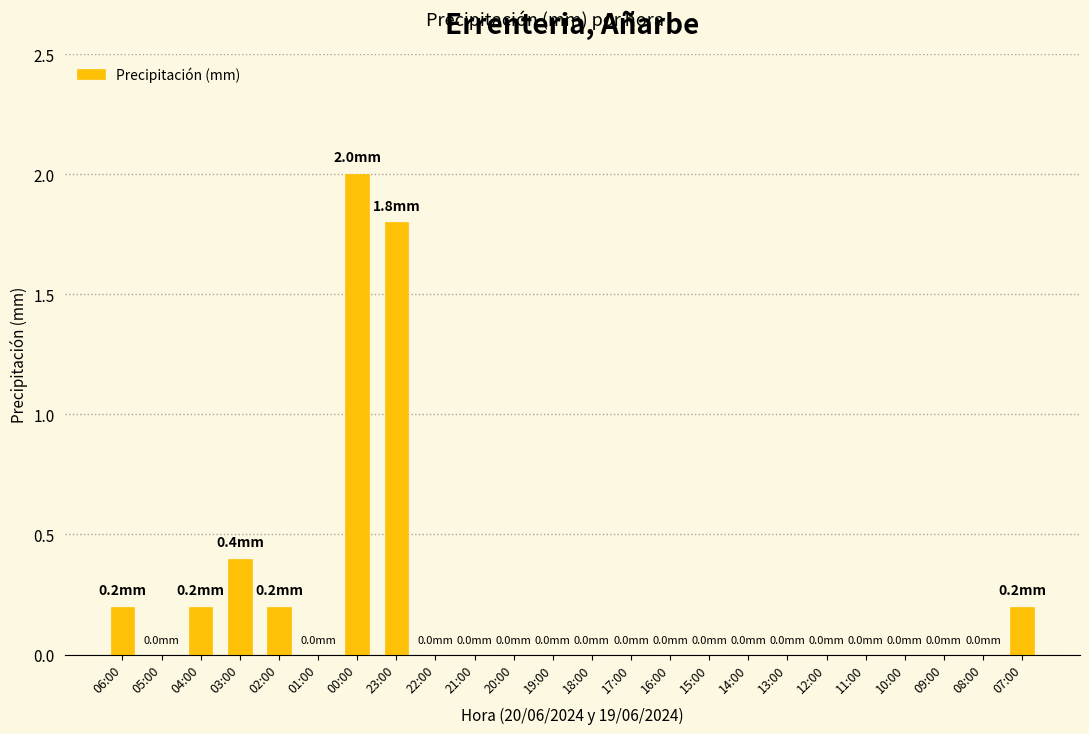

Between 19:00 and 07:00, which is larger?

07:00